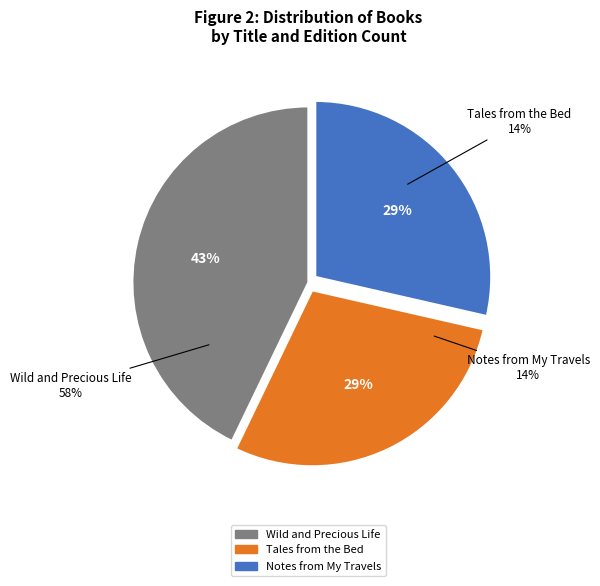

Between Wild and Precious Life and Notes from My Travels, which is larger?

Wild and Precious Life